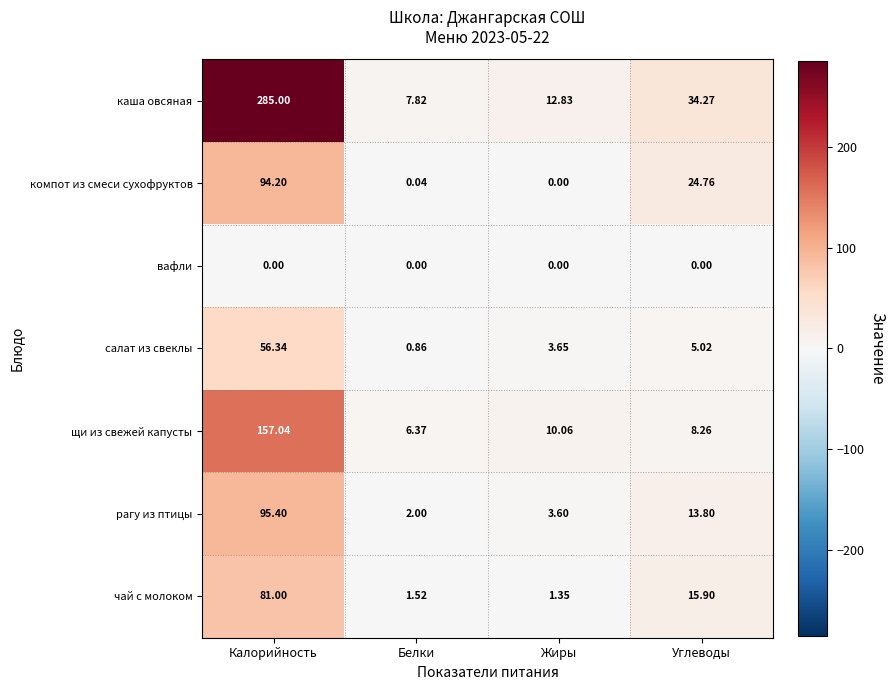

Which series has the widest spread of values?

каша овсяная